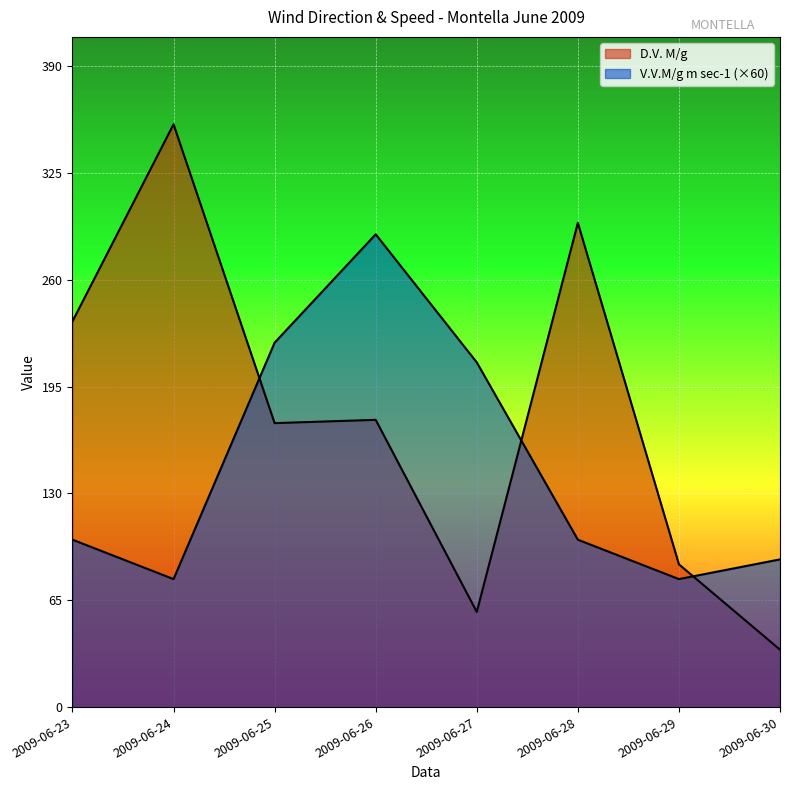

At which label is D.V. M/g closest to 195?

2009-06-26